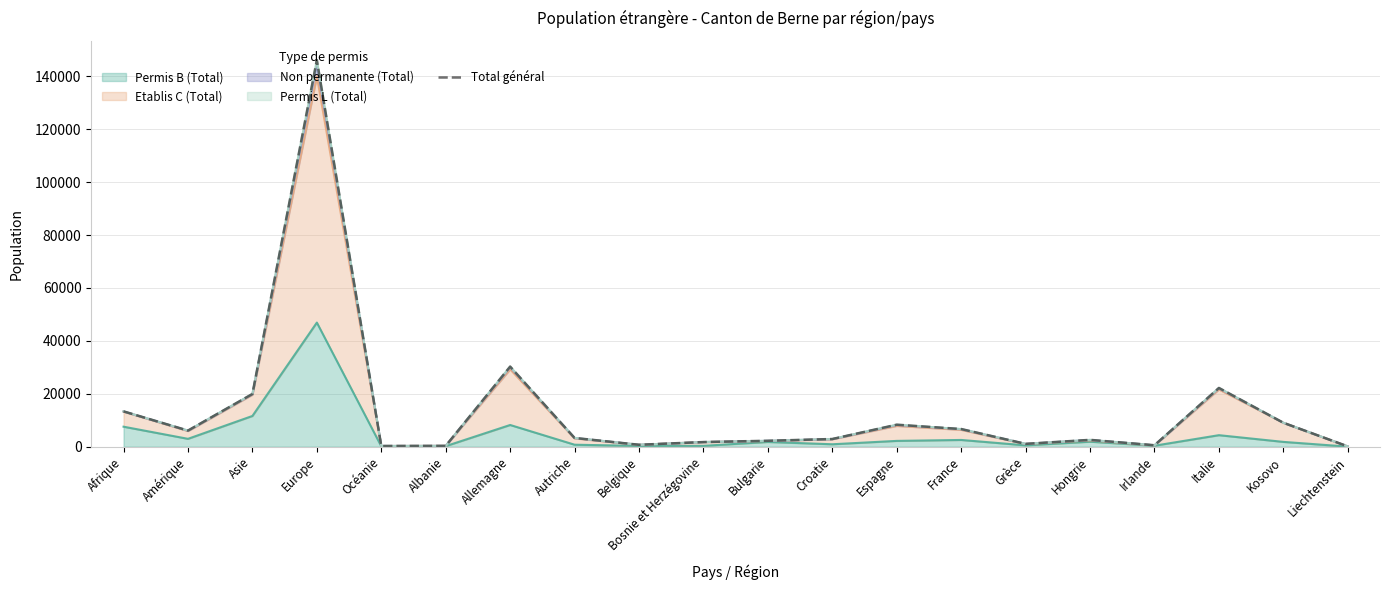

How many lines are shown in the chart?

1